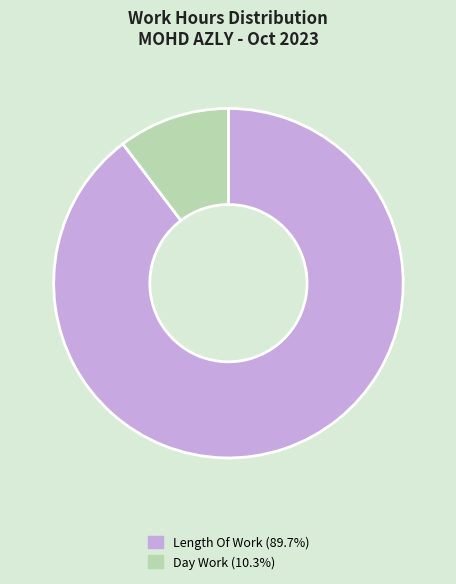

Is Length Of Work (89.7%) the majority of the pie?

Yes